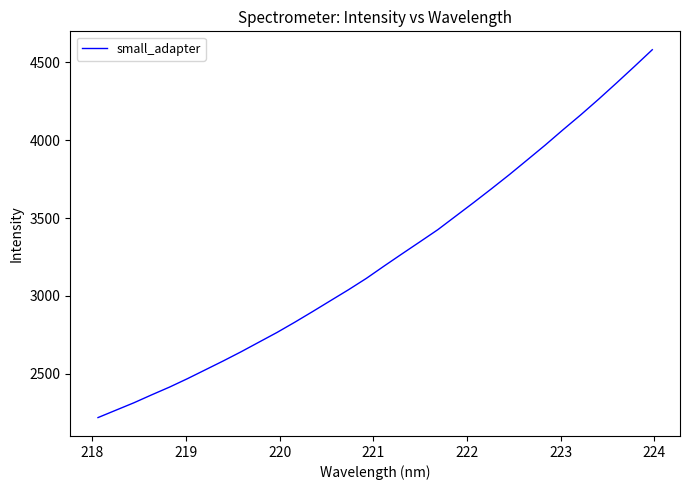

How many categories are shown in the chart?

32